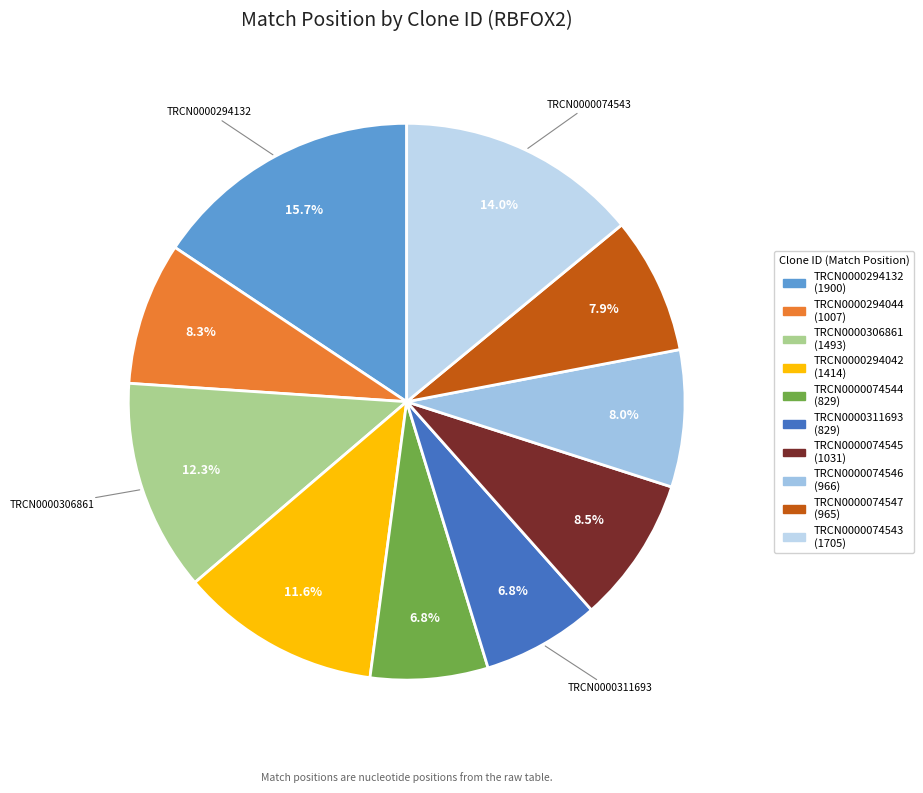

To the nearest percent, what is the average slice percentage?

10%